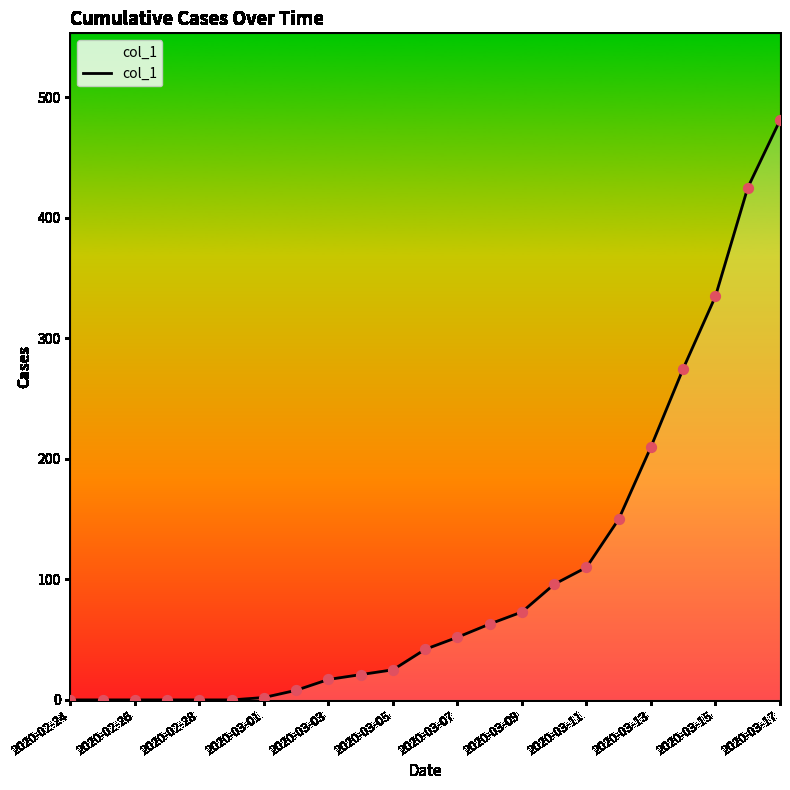

What is the greatest value displayed?

481